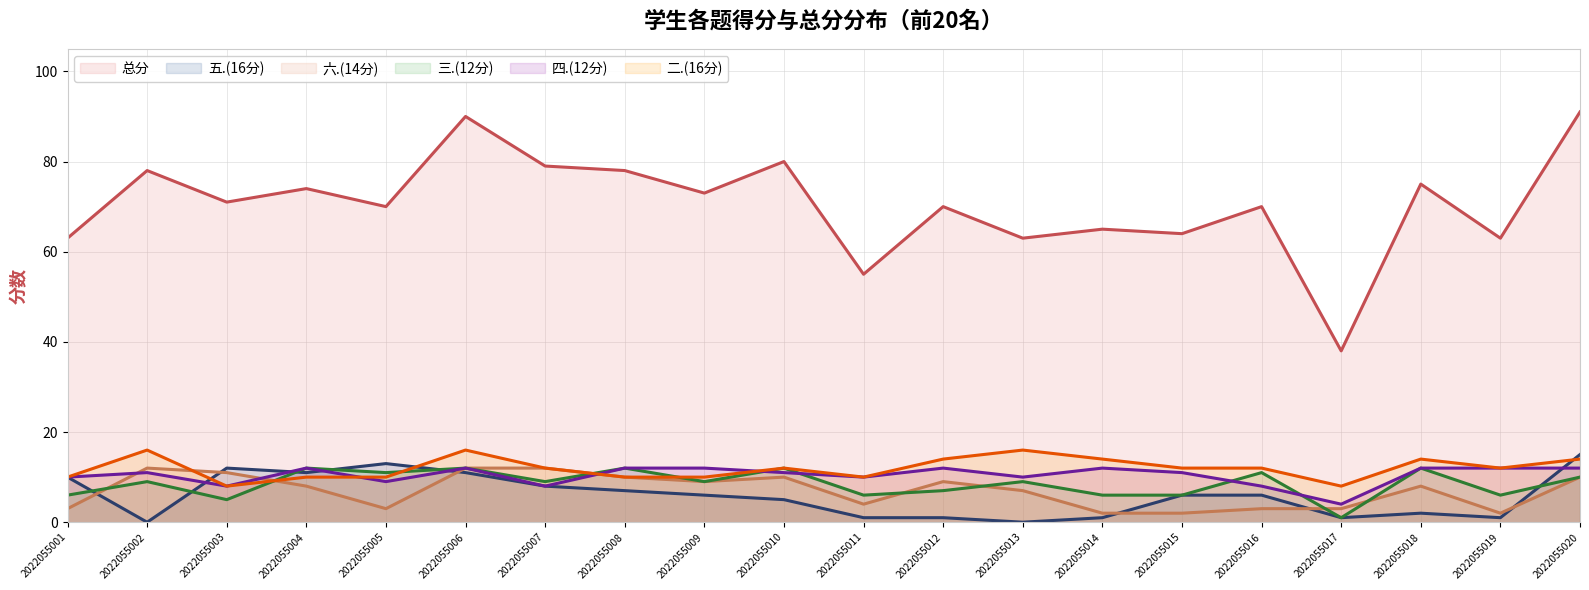

What is the average value of the 三.(12分) series?

9